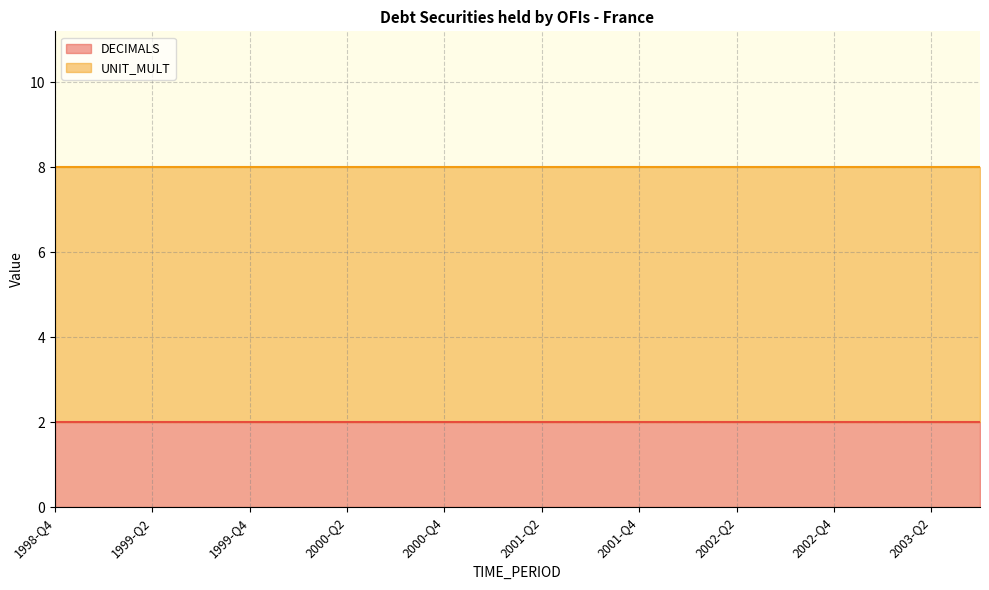

What is the spread (max minus min) of values at 2001-Q3?

4